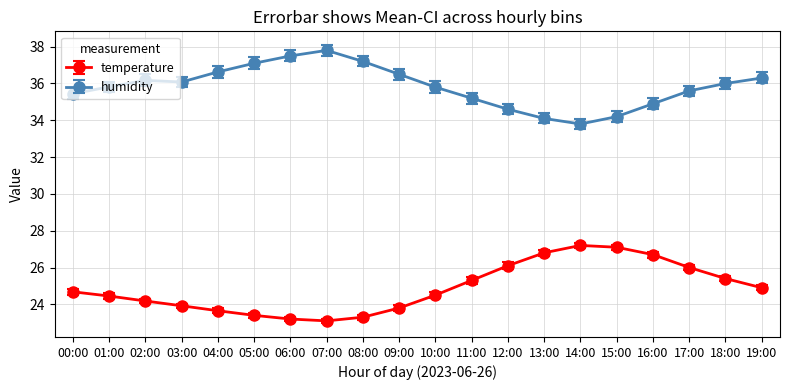

Is it true that humidity equals 48.7 at 00:00?

False